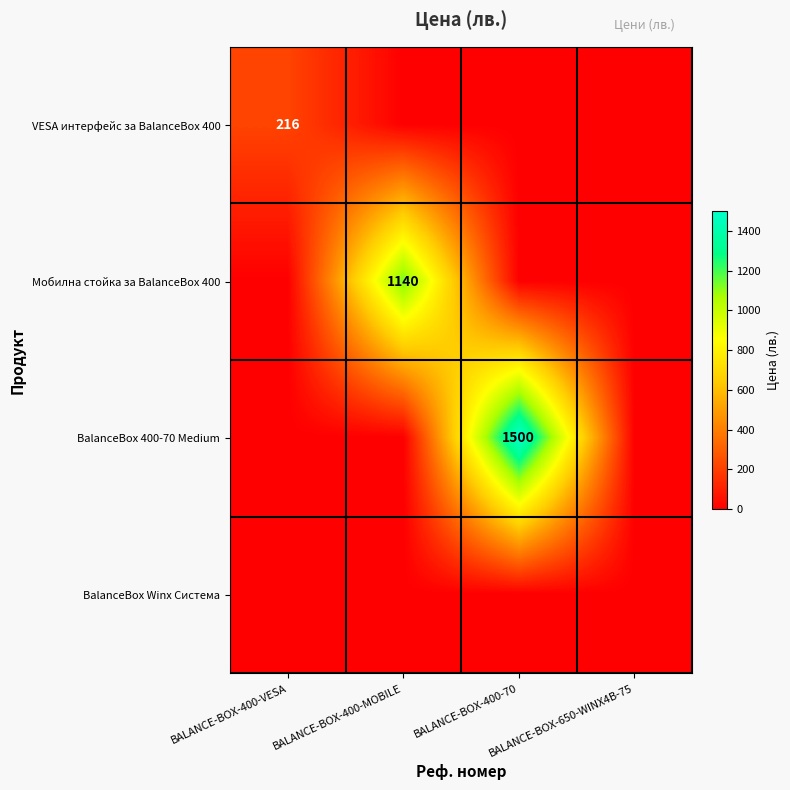

What is the difference between the maximum and second lowest values in the VESA интерфейс за BalanceBox 400 series?

216